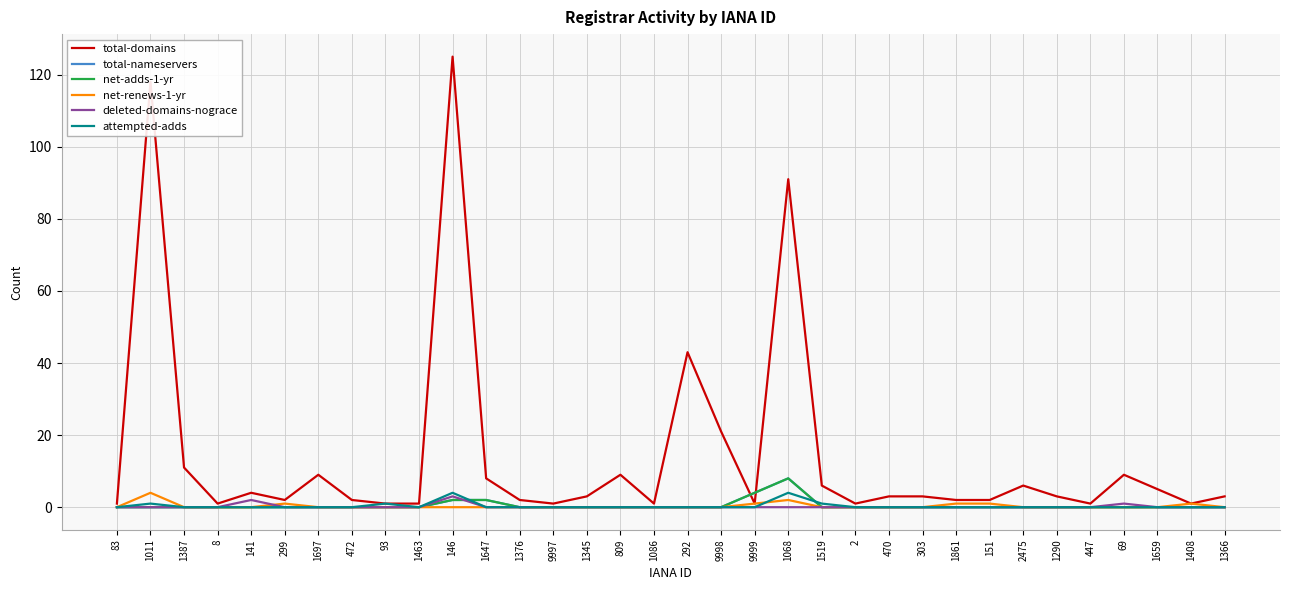

Is it true that net-renews-1-yr equals 0 at 299?

False